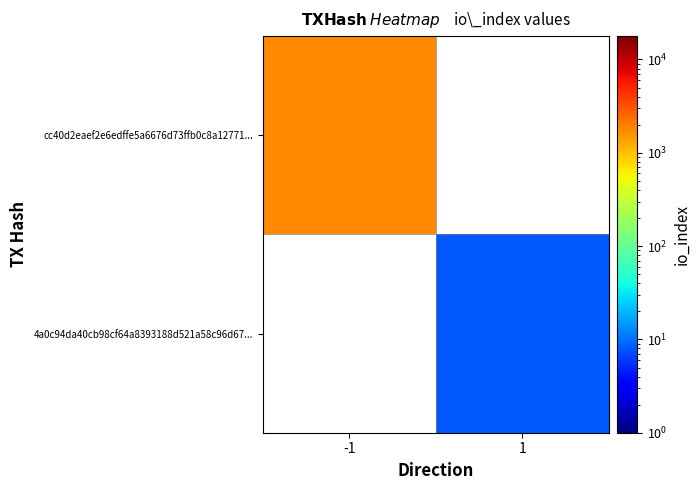

List the labels in order of 4a0c94da40cb98cf64a8393188d521a58c96d67... value, largest first.

-1, 1